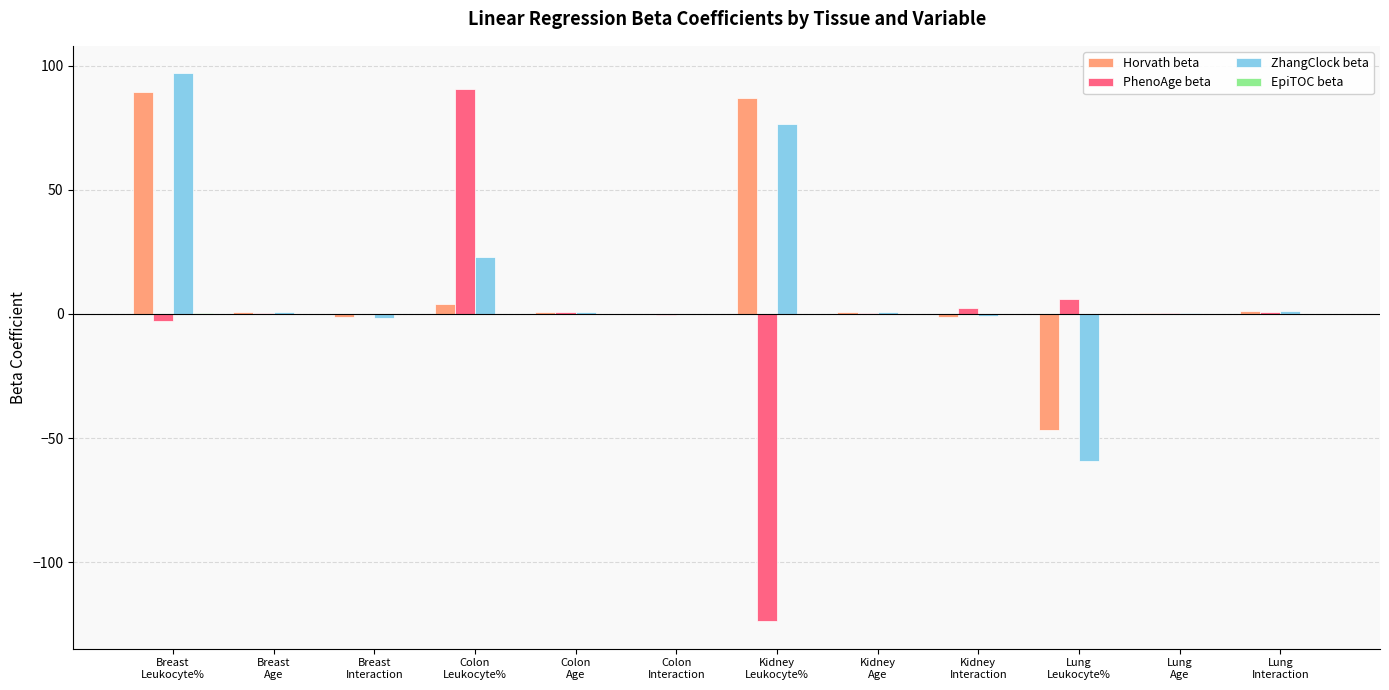

What is the greatest value displayed?

96.9